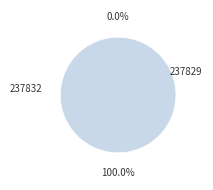

Which slice represents more than half of the pie?

237829